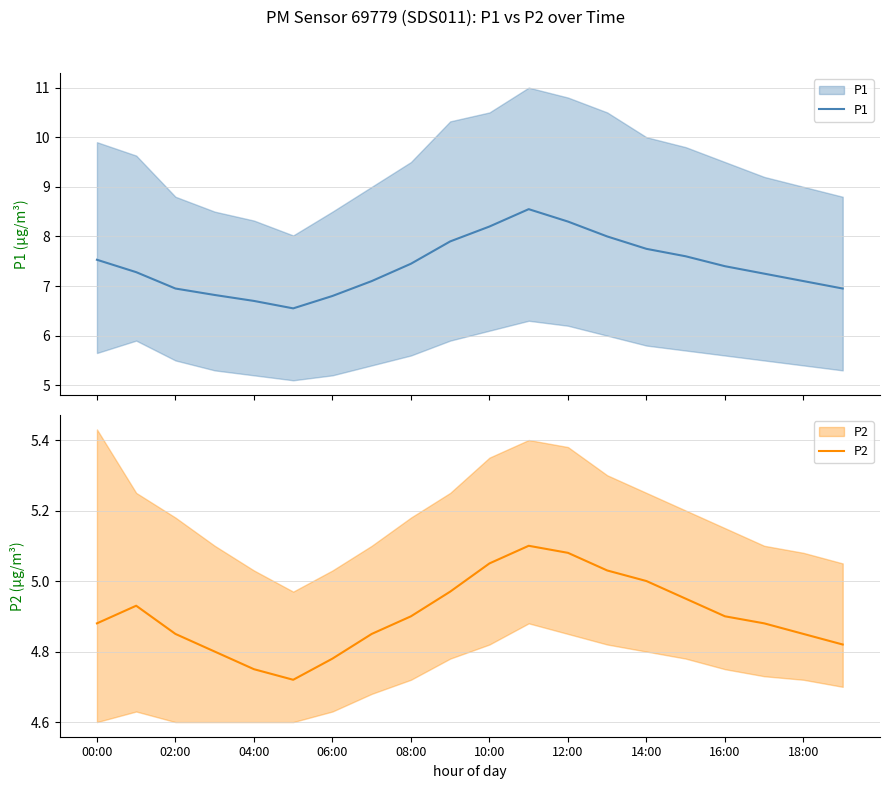

What is the label of the 20th point from the right?

00:00